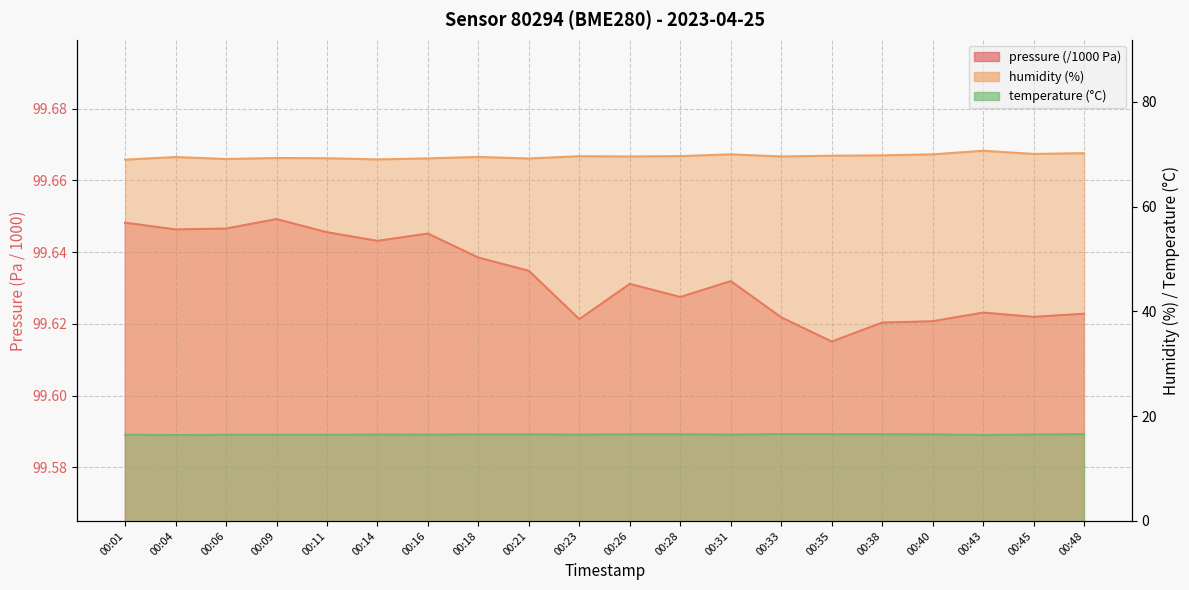

What is the greatest value displayed?

99.6